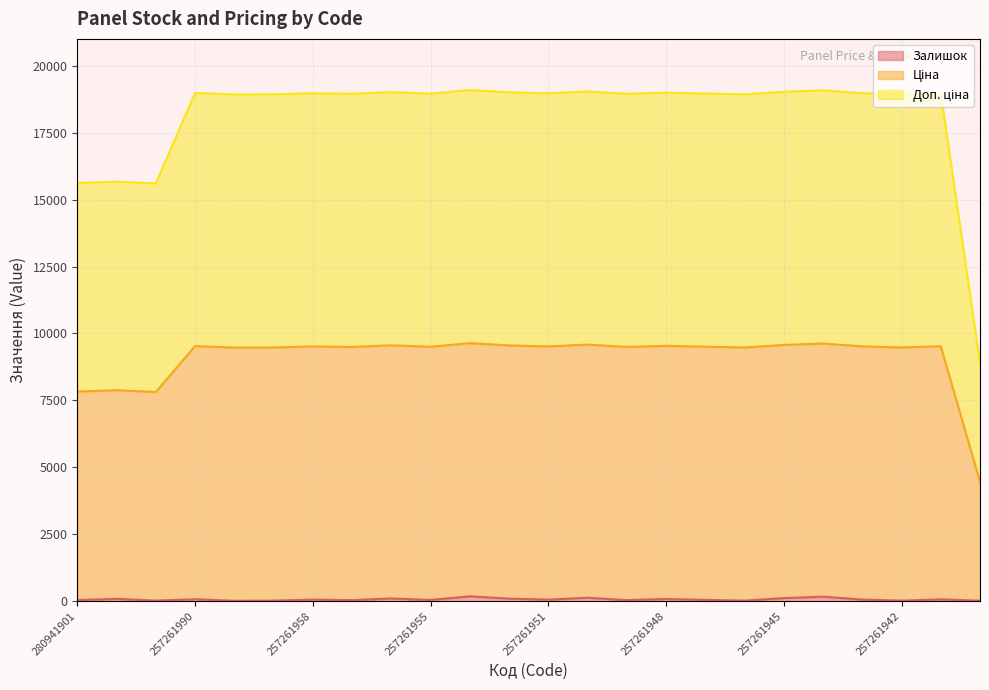

In Залишок, how many points are lower than both neighbors (excluding endpoints)?

8